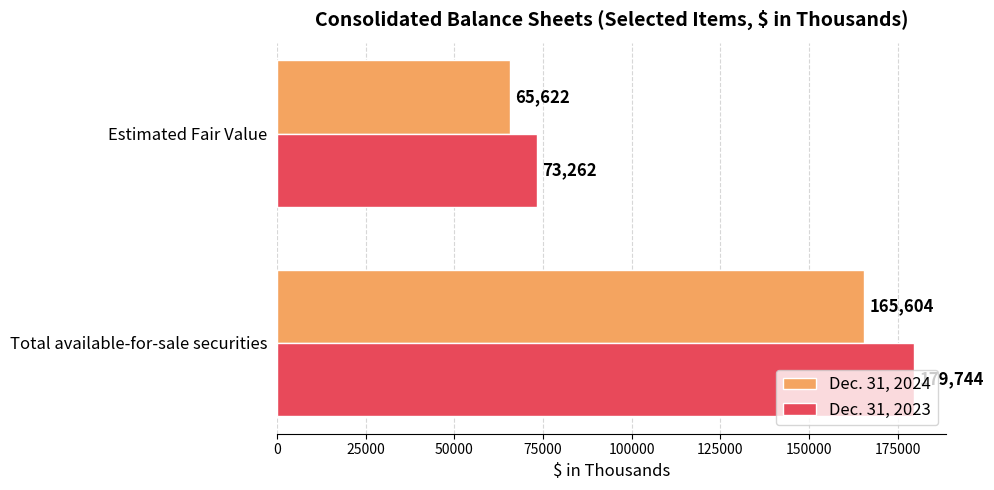

What is the maximum value for Dec. 31, 2023?

179744